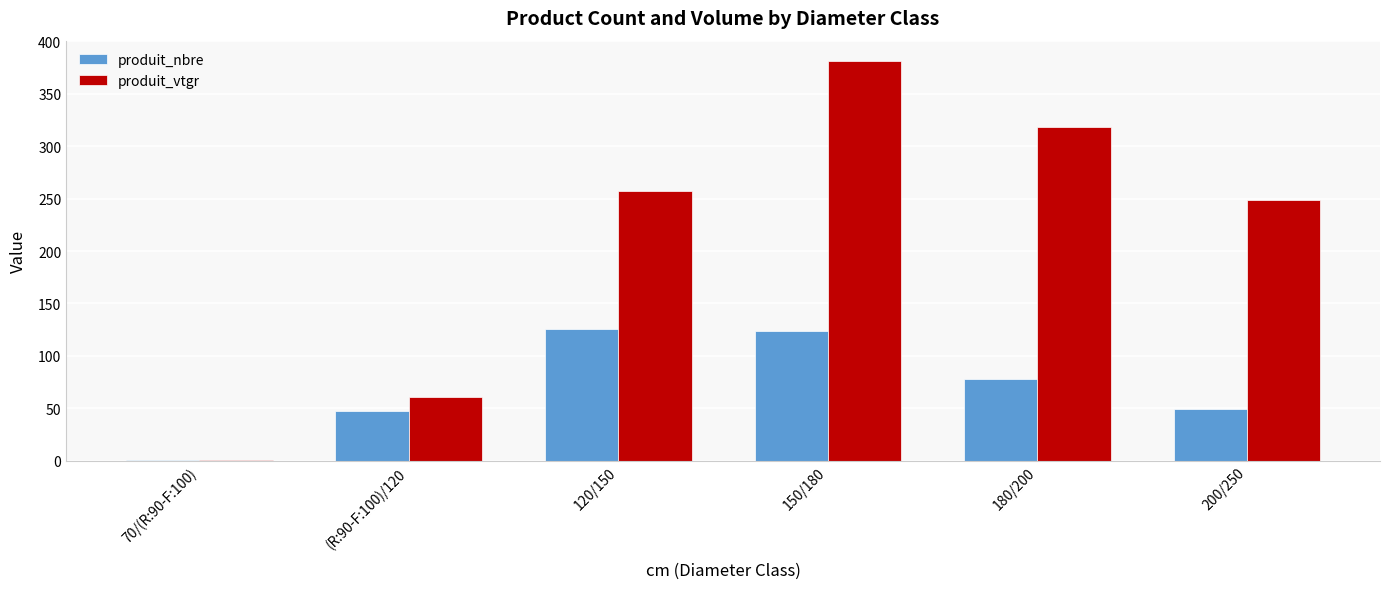

Which series changed the most between 120/150 and 180/200?

produit_vtgr